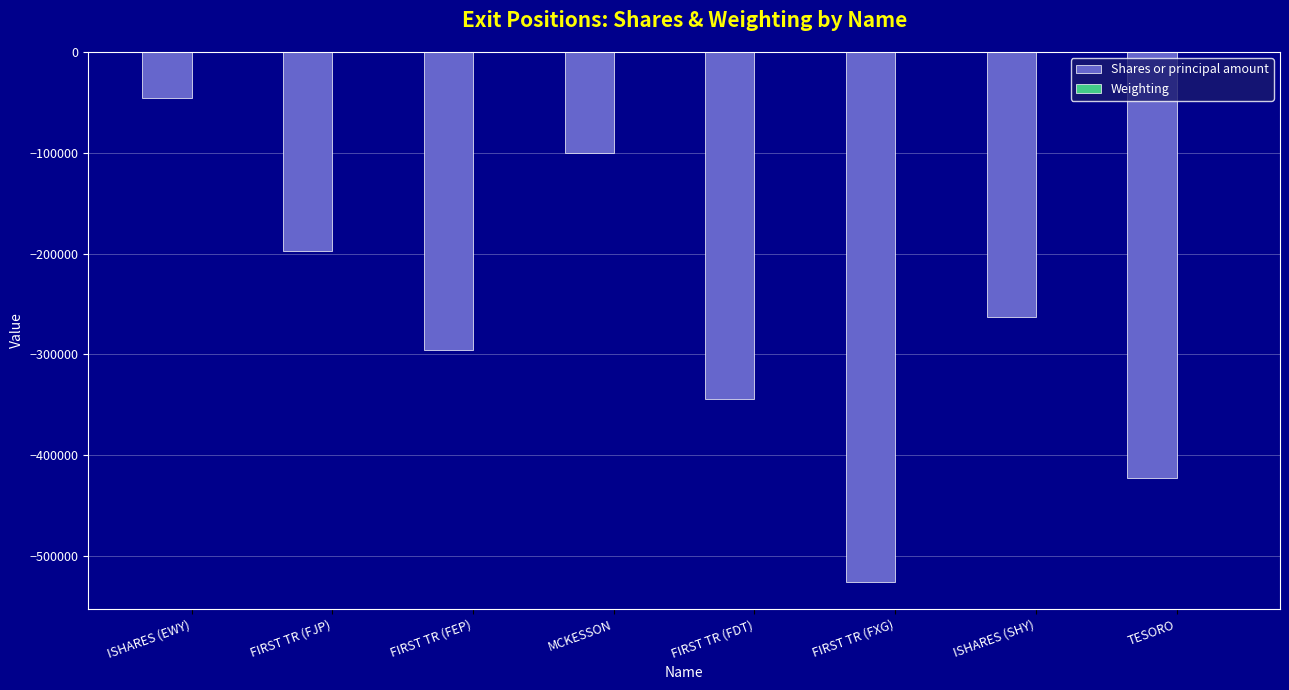

Between FIRST TR (FJP) and MCKESSON, which series saw the biggest shift?

Shares or principal amount